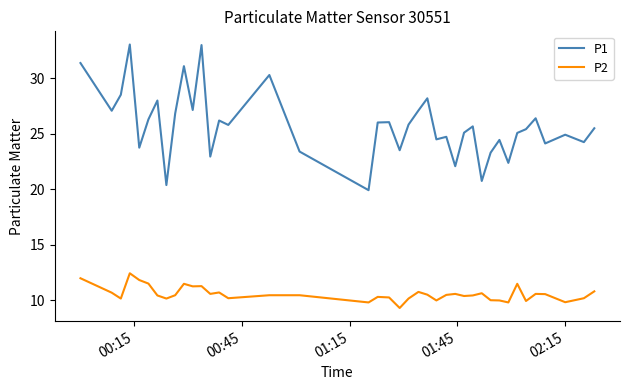

True or false: P1 and P2 intersect in this chart.

False